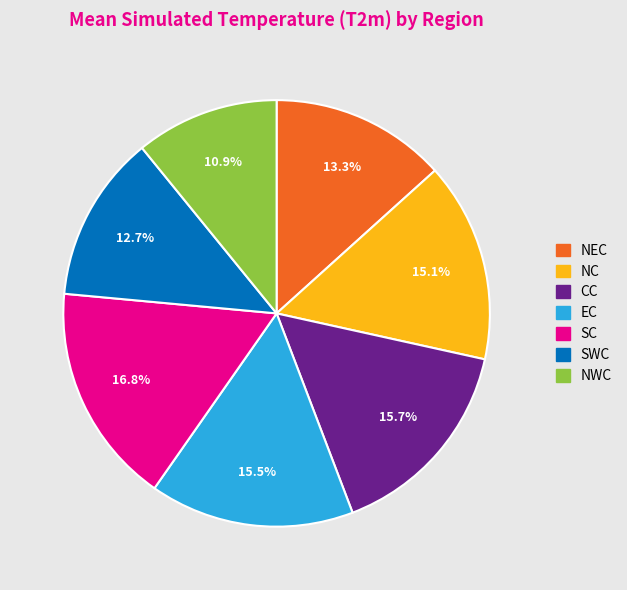

Is there a majority slice in this chart?

No